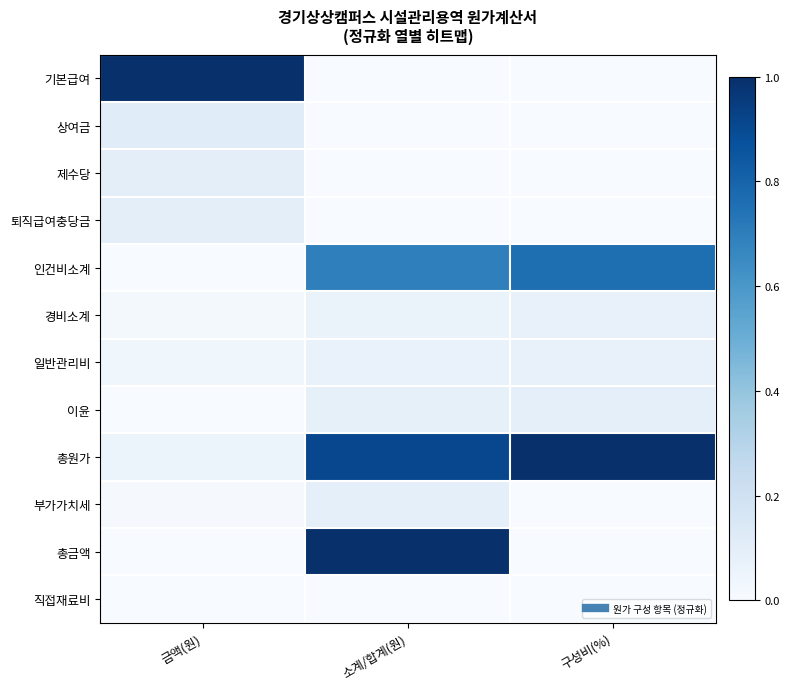

What is the maximum value shown in the chart?

1.0